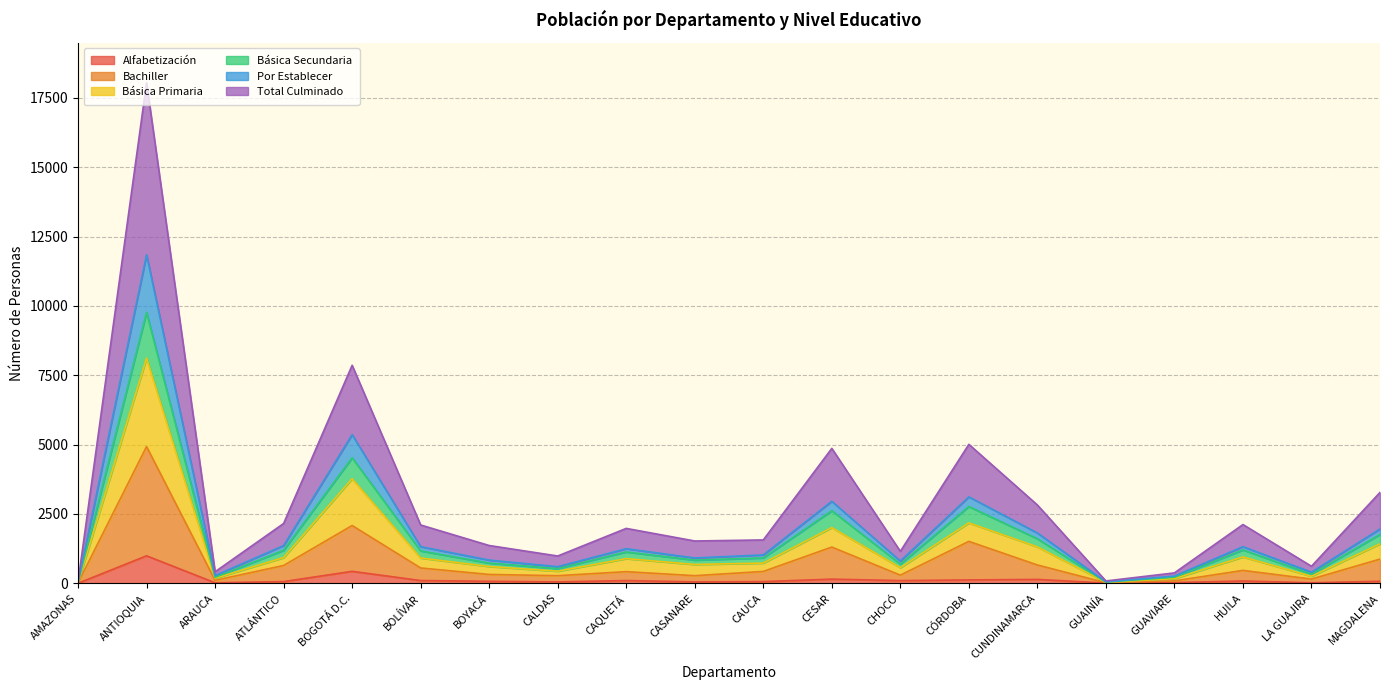

True or false: Por Establecer and Básica Primaria cross at least once.

False